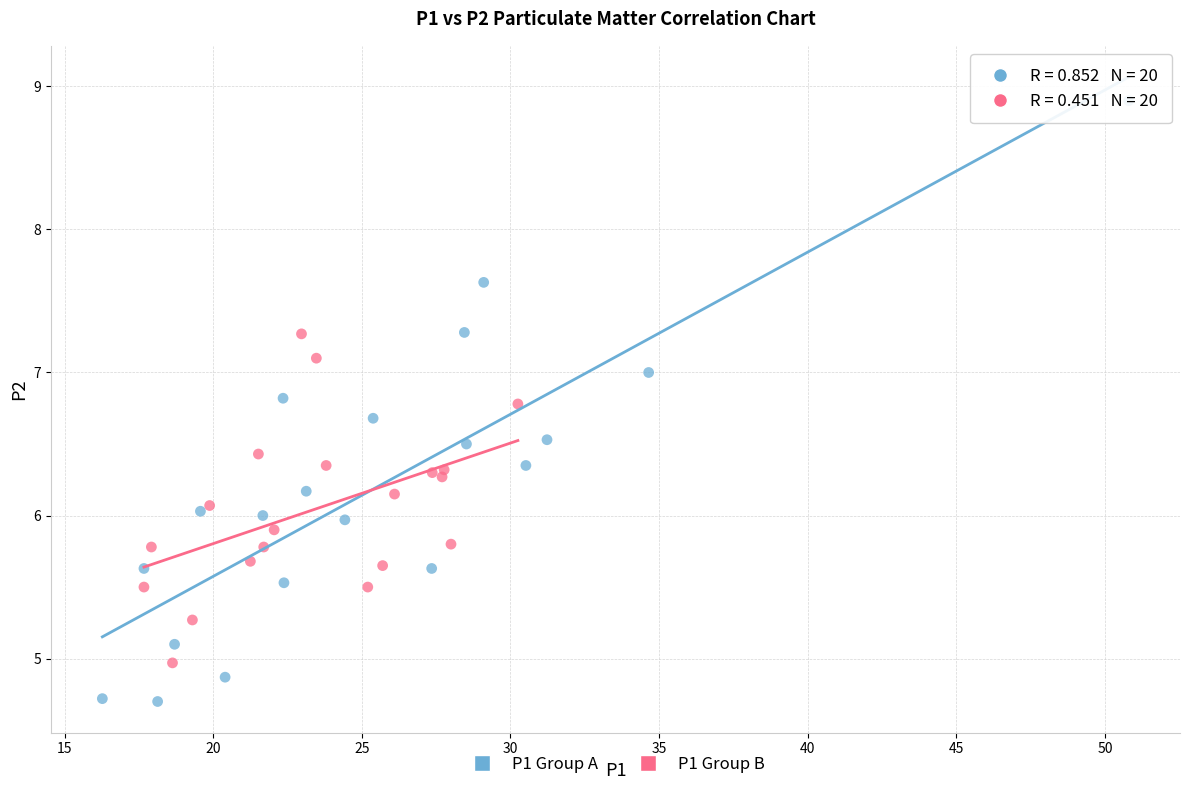

Which series contains the highest Y value?

P1 Group A